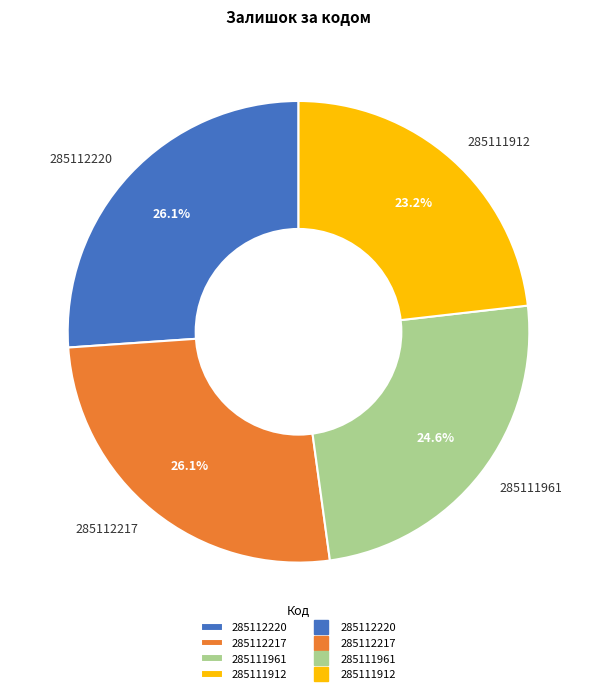

What is the smallest slice in the pie chart?

285111912